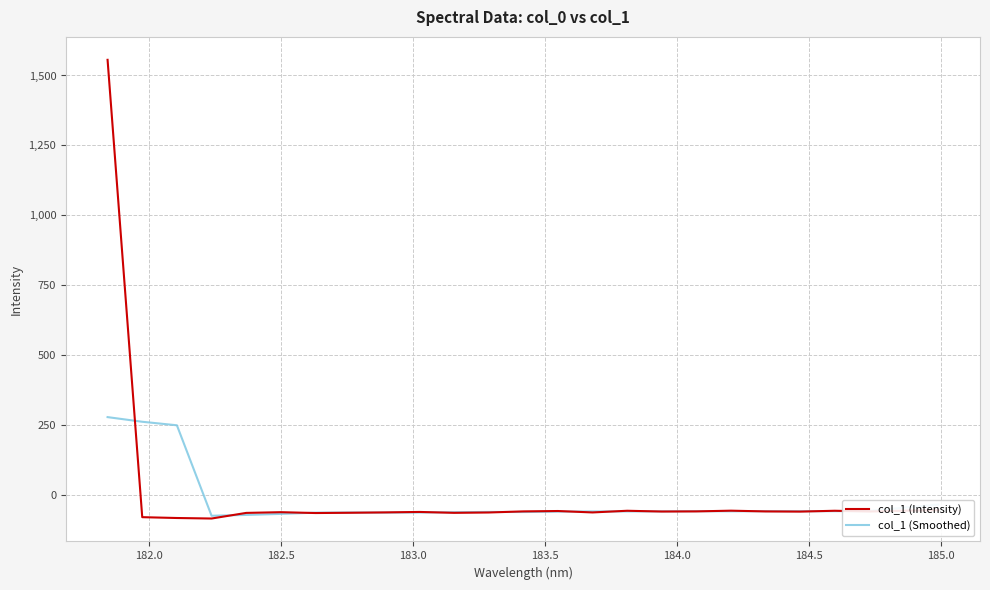

List the series in order of their peak value, lowest first.

col_1 (Smoothed), col_1 (Intensity)